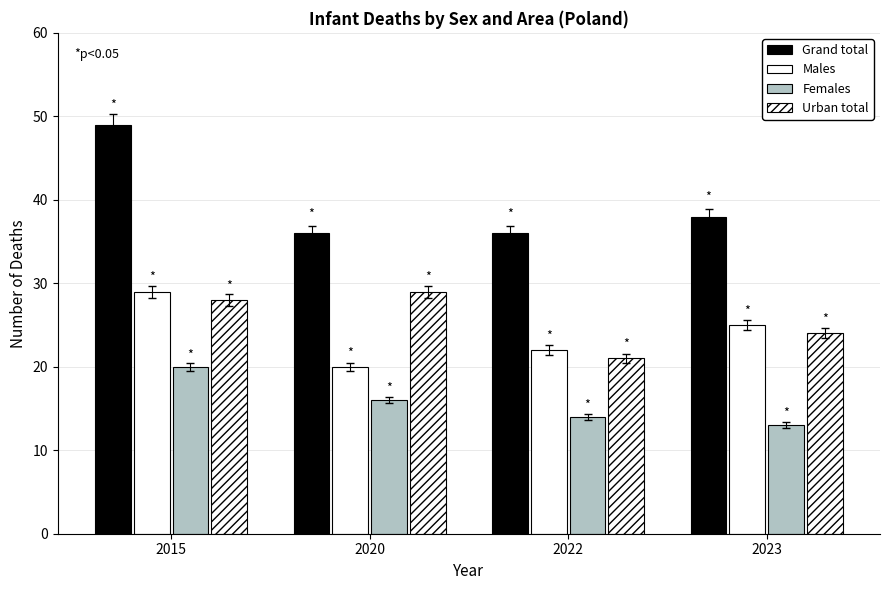

Which has a higher value, 2020 or 2023?

2023